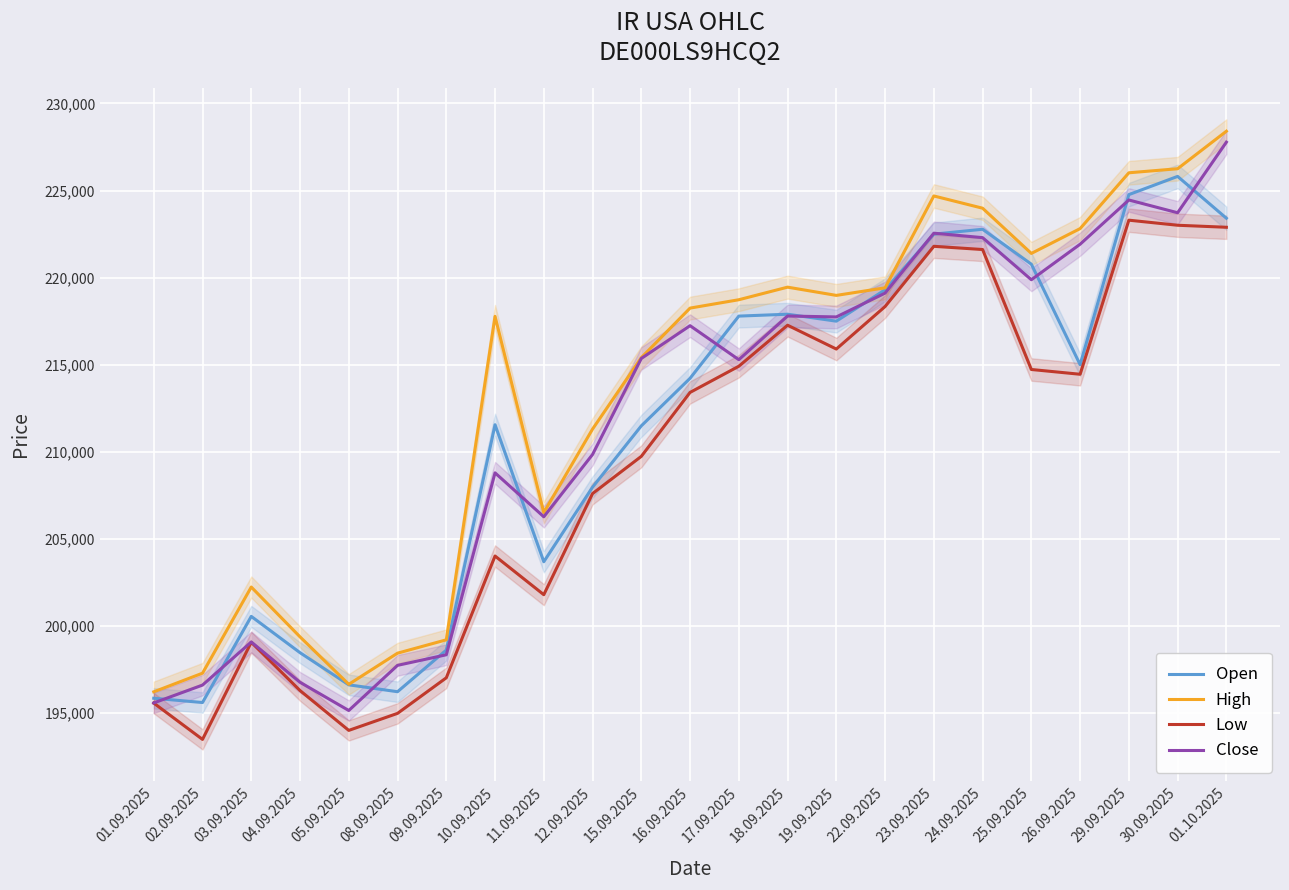

At which category is the sum across all series the highest?

01.10.2025